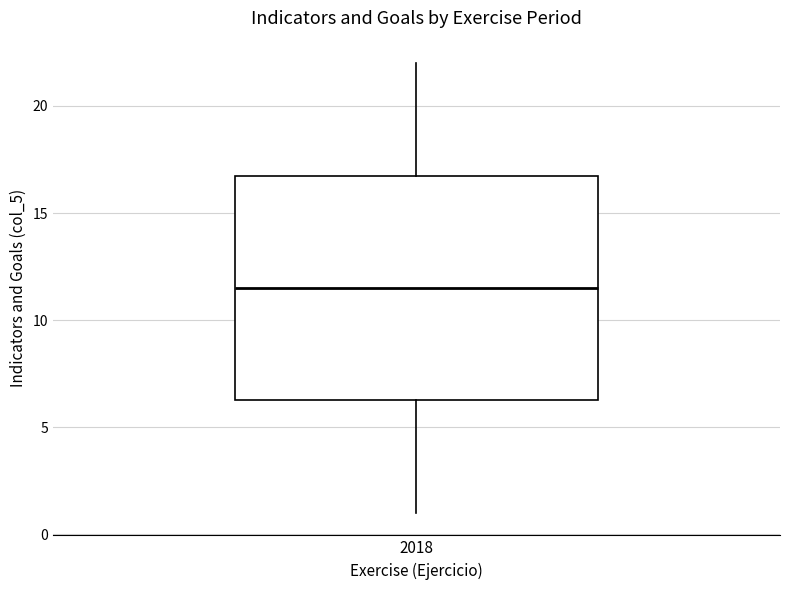

Where does the lower whisker of the box at x = 2018 end on the y-axis? The values are not printed on the chart, so give them approximately, as read against the axis.

1.0